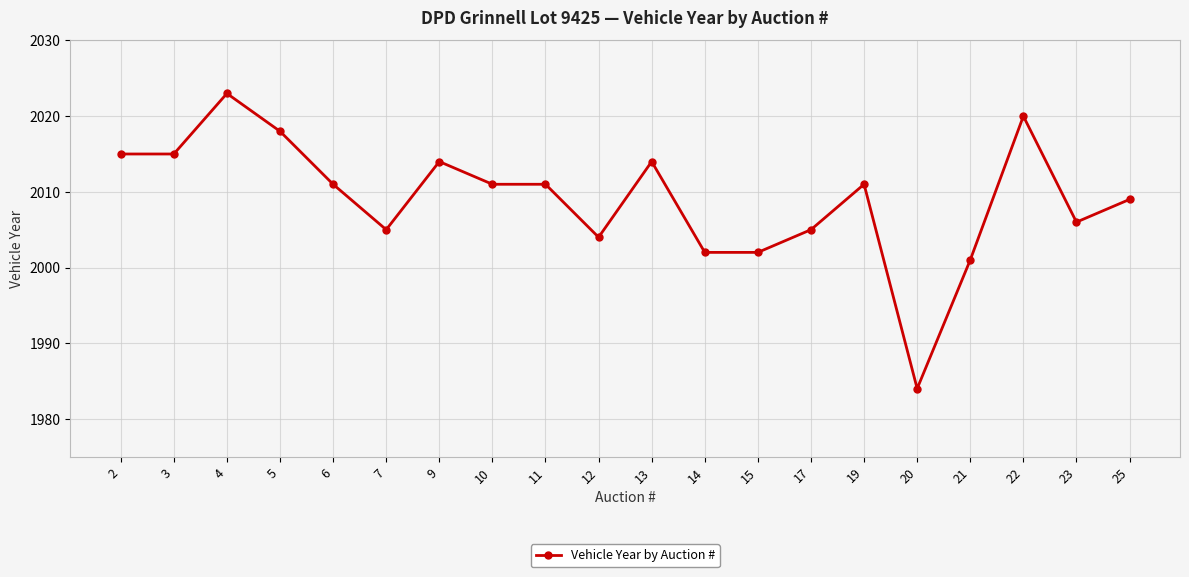

Is it true that the value at 15 is 458?

False